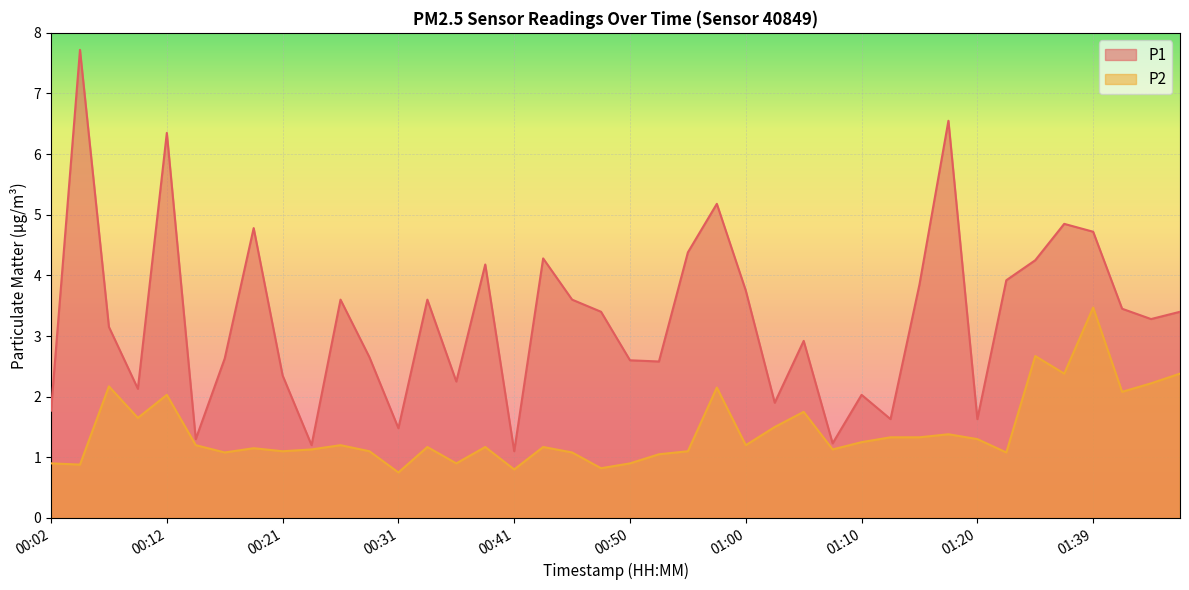

At 01:03, list the series in order from smallest to largest.

P2, P1